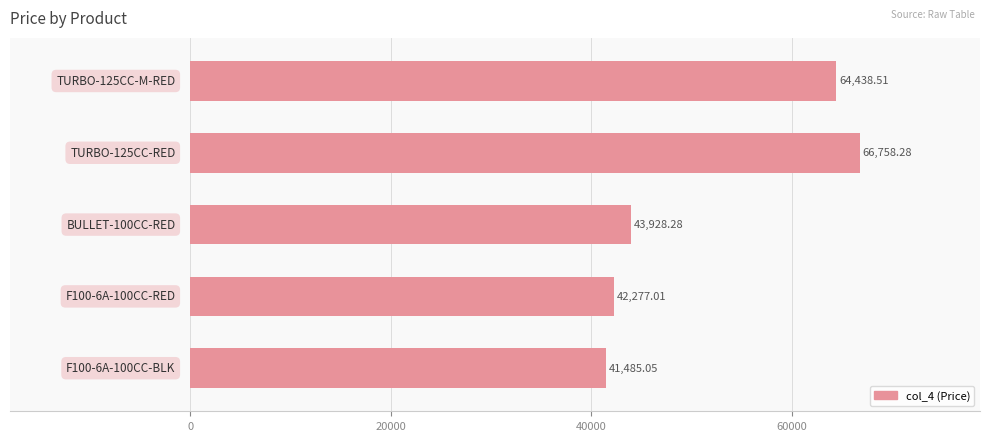

What is the difference between the maximum and minimum values?

25273.2